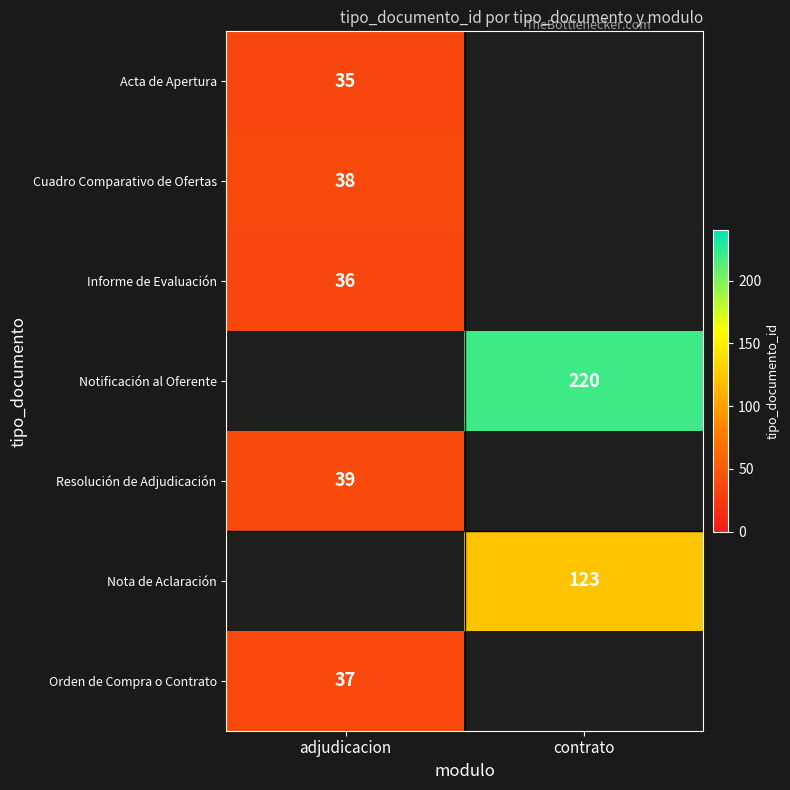

The Nota de Aclaración series shows 123 at contrato. True or false?

True